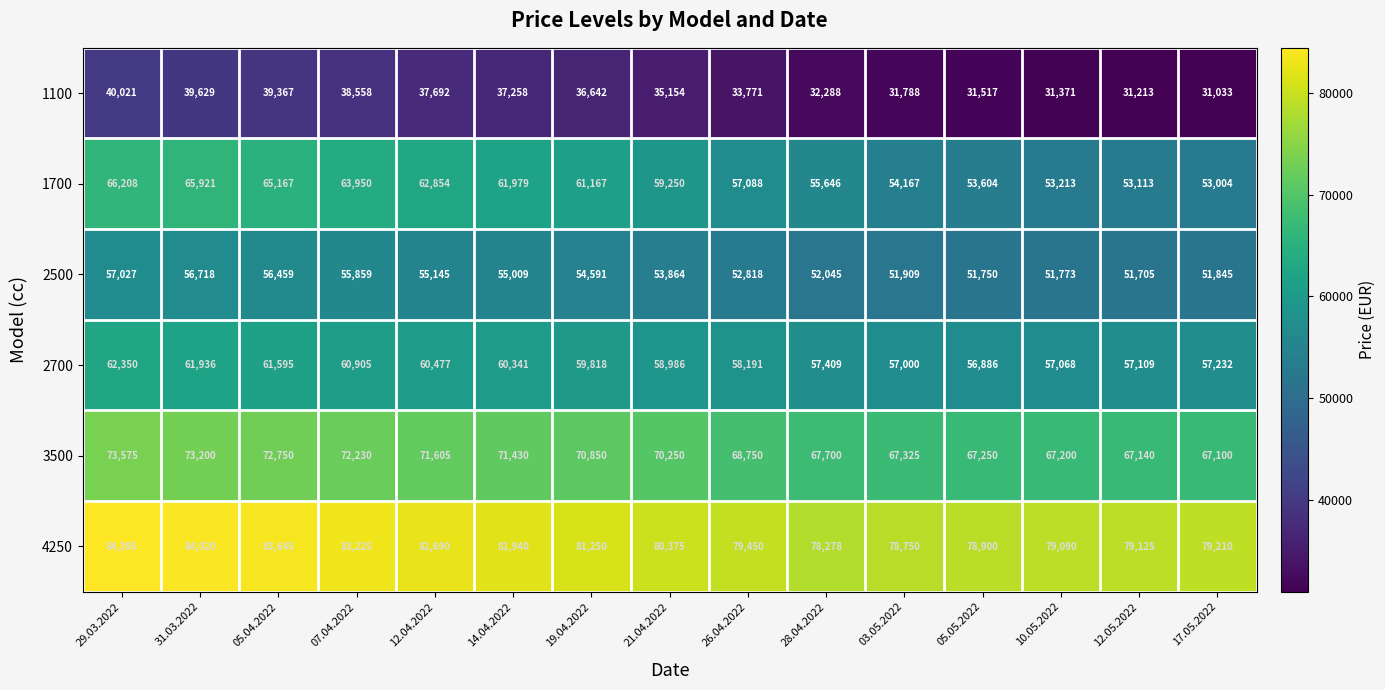

What is the difference between the 1100 values at 12.05.2022 and 12.04.2022?

6479